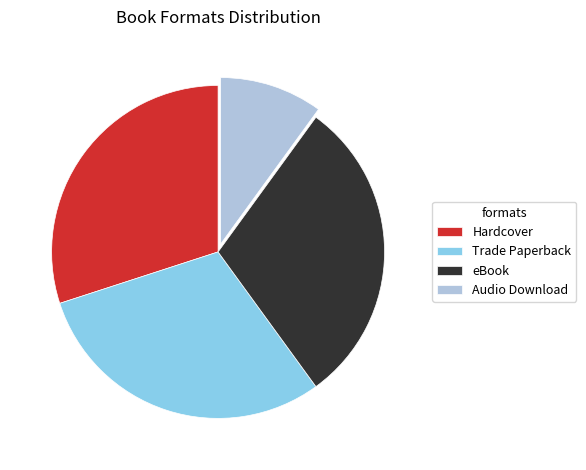

What is the smallest slice in the pie chart?

Audio Download